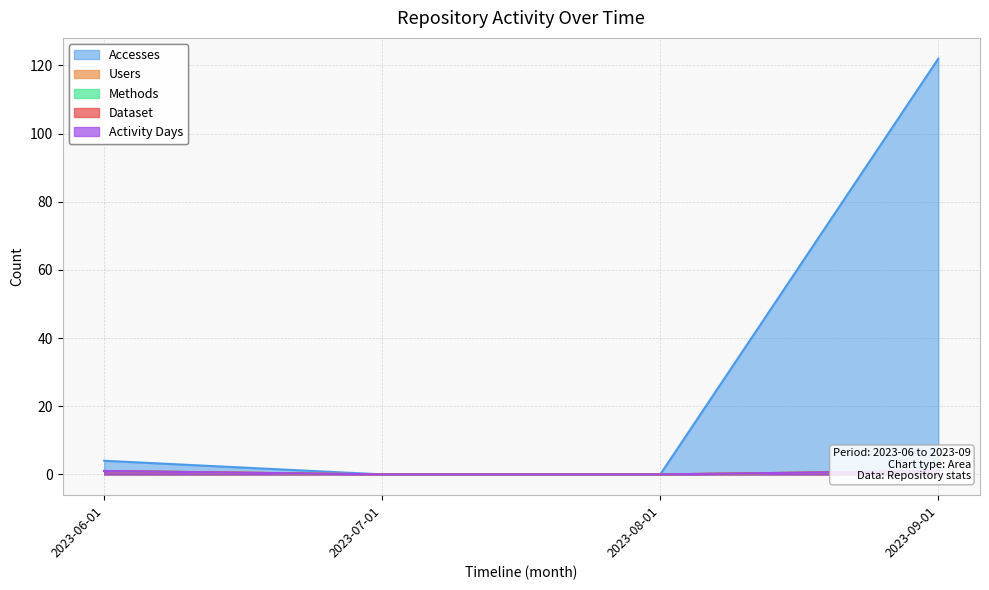

True or false: Dataset and Methods cross at least once.

False